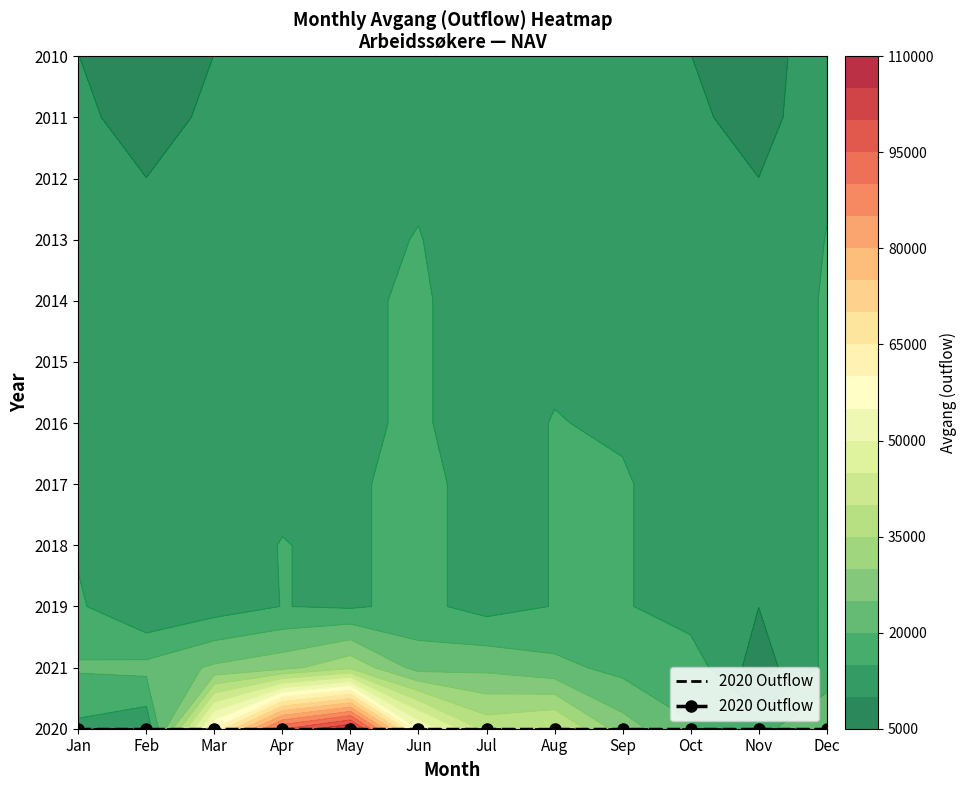

What is the total value across all series at 9?

221700